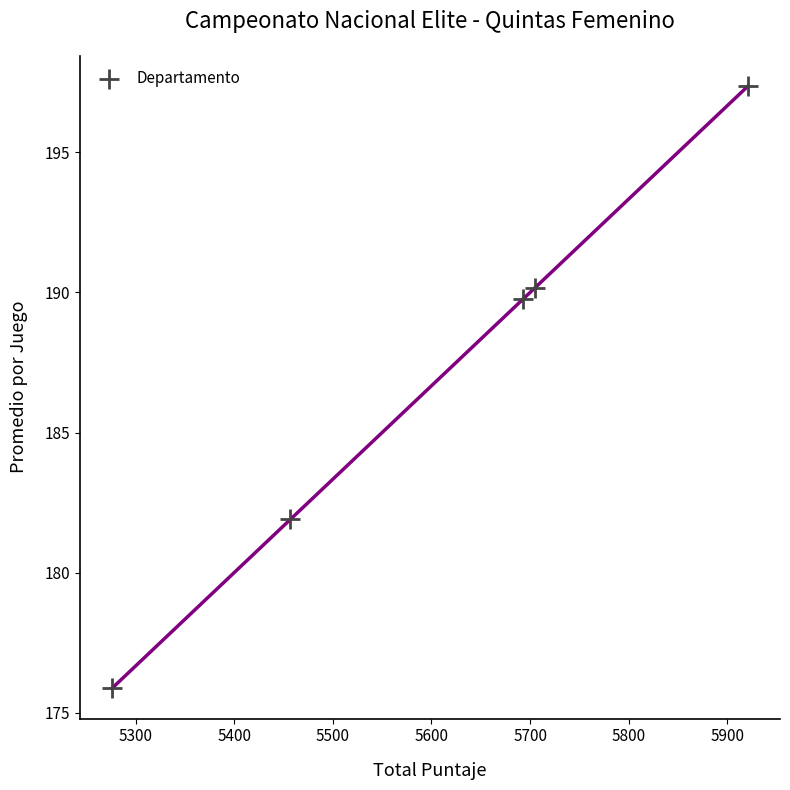

What Y value in the scatter plot is closest to 186?

189.8